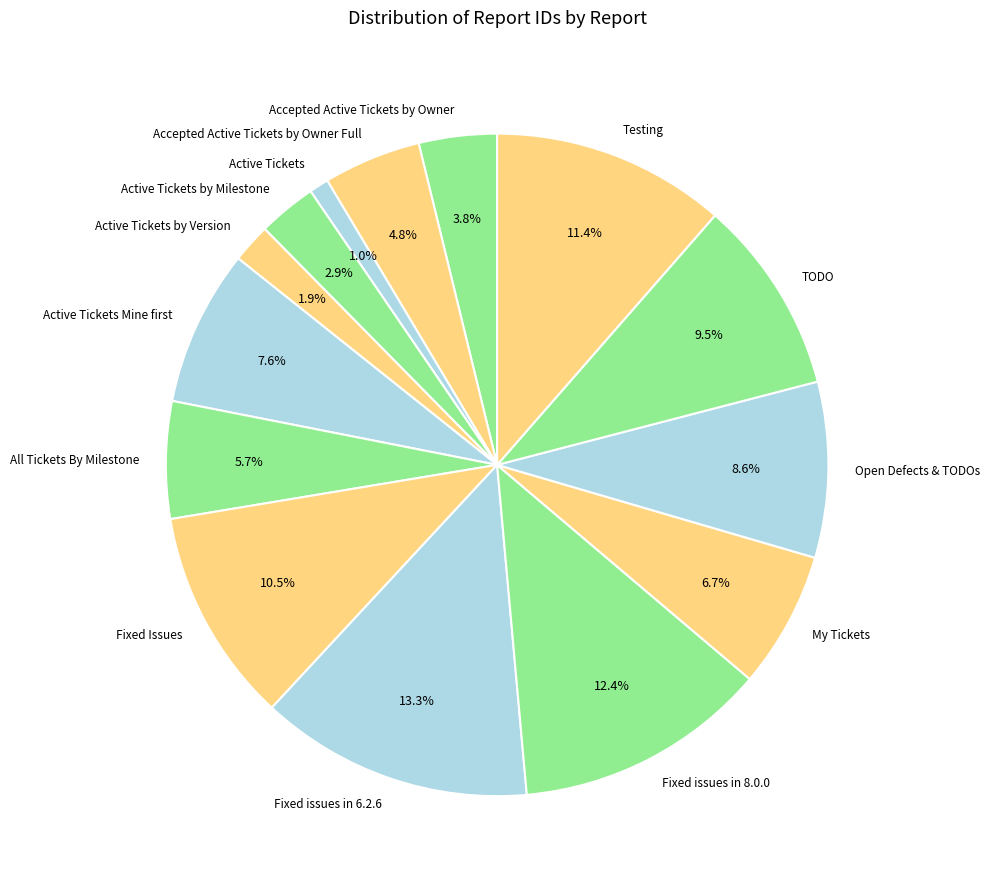

What portion of the pie excludes Active Tickets?

99.0%